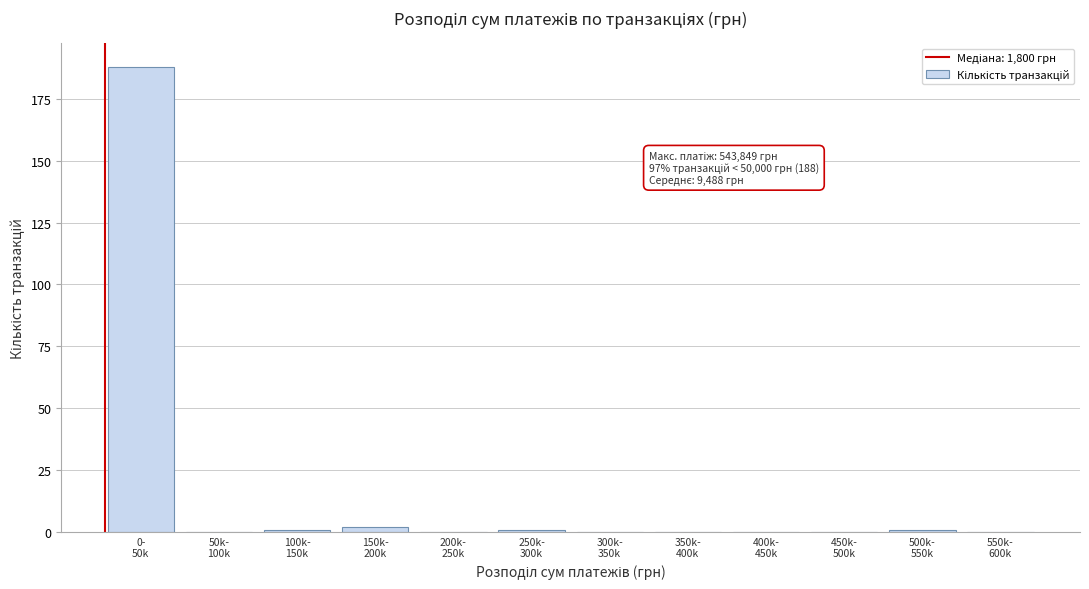

What is the maximum value shown in the chart?

188